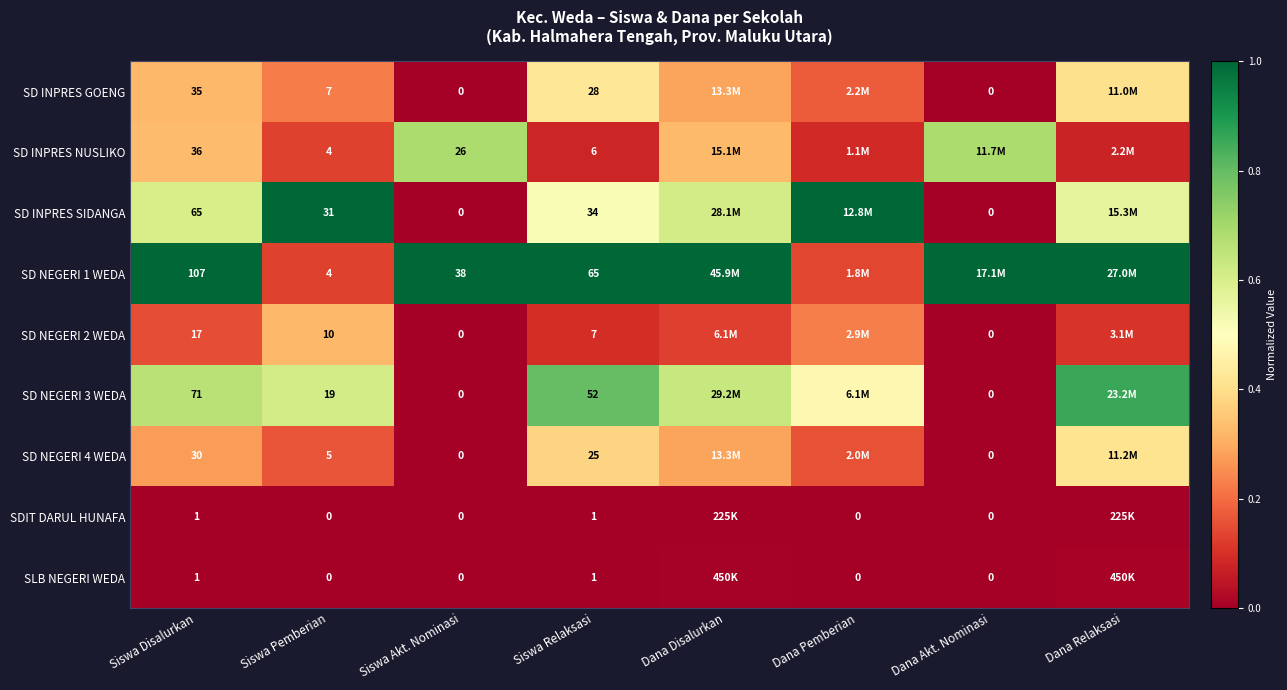

Is the value of SD INPRES GOENG at Dana Akt. Nominasi greater than the value of SD NEGERI 3 WEDA at Siswa Disalurkan?

No